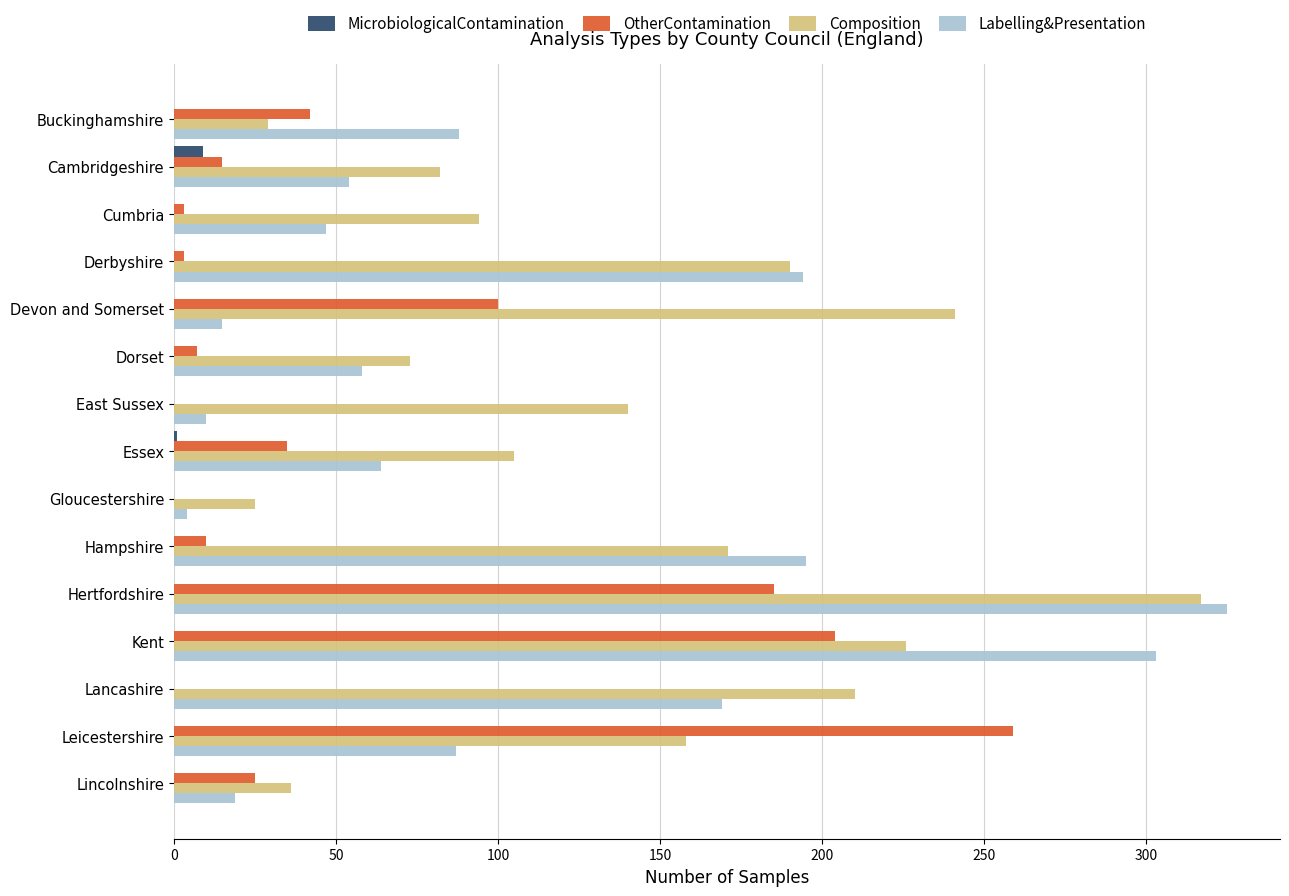

The OtherContamination series shows -138 at Lancashire. True or false?

False